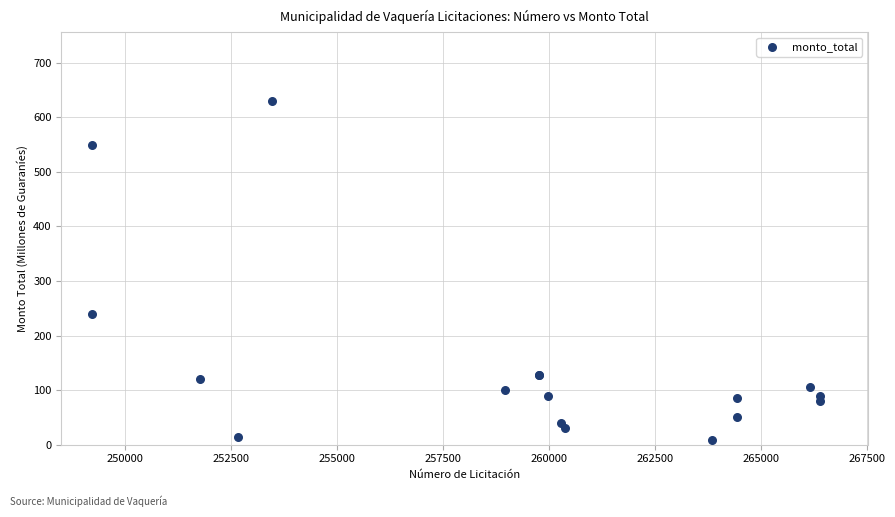

What Y value in the scatter plot is closest to 319?

238.8